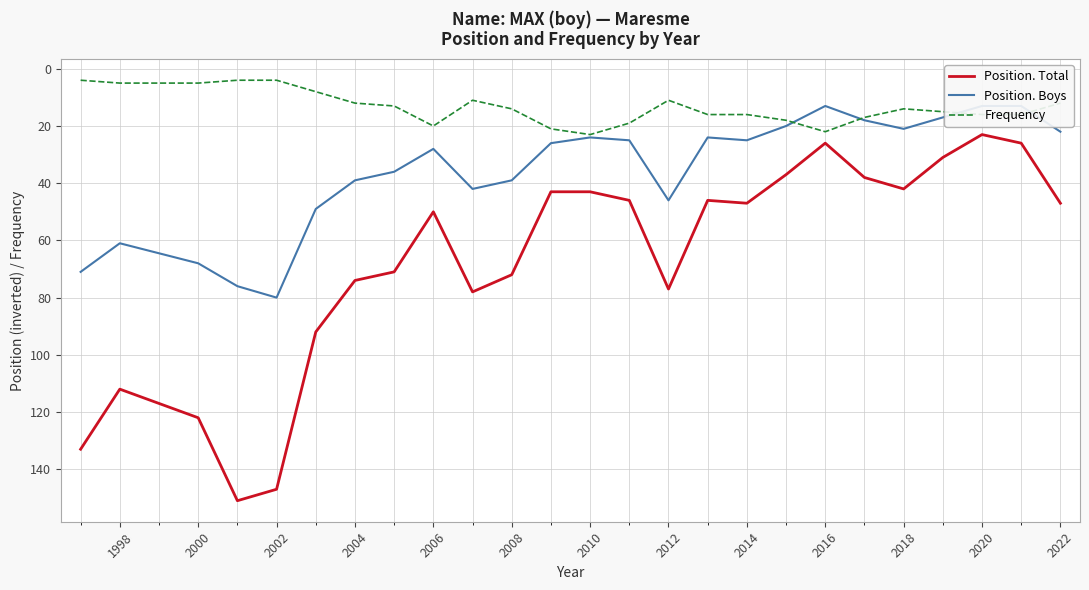

True or false: Position. Total and Frequency intersect in this chart.

False